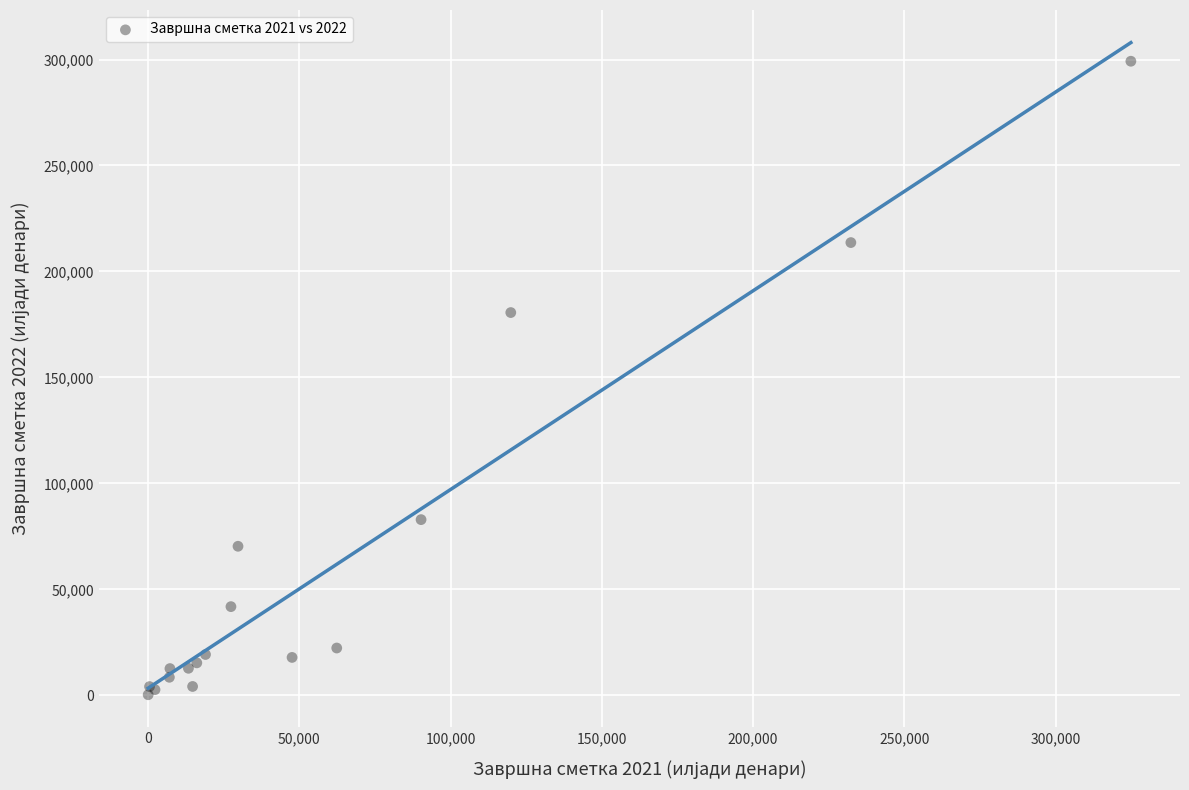

What Y value in the scatter plot is closest to 149729?

180602.0